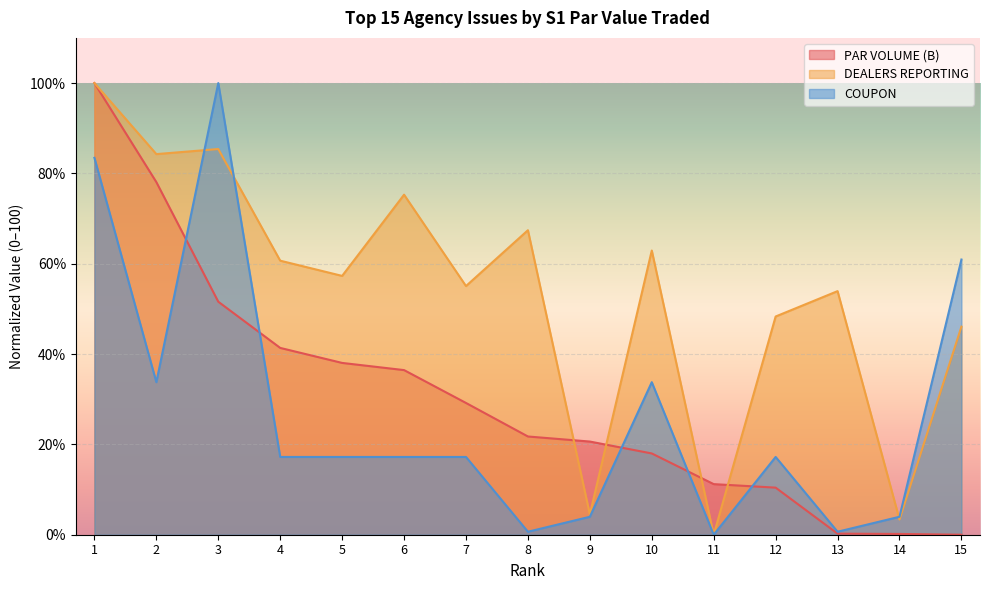

What is the average value of the PAR VOLUME (B) series?

30.5